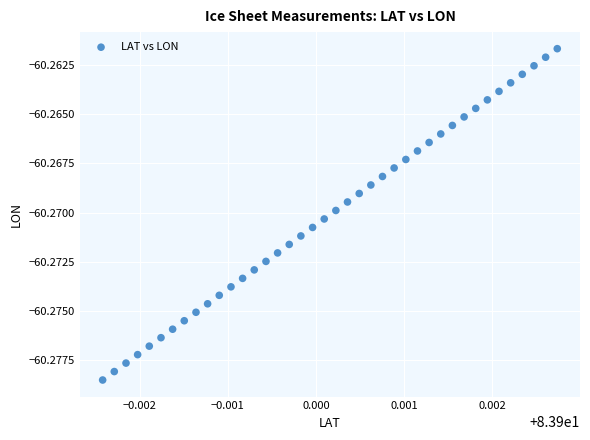

How many data points are displayed?

40